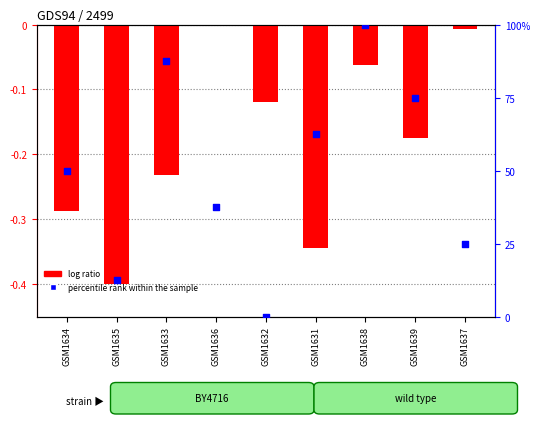

Is the value of log ratio at GSM1631 greater than the value of percentile rank within the sample at GSM1636?

No